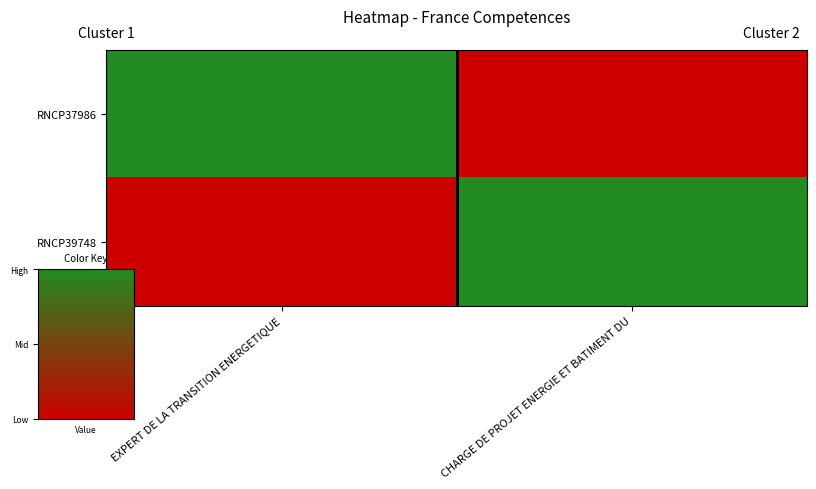

At EXPERT DE LA TRANSITION ENERGETIQUE, list the series in order from smallest to largest.

RNCP39748, RNCP37986